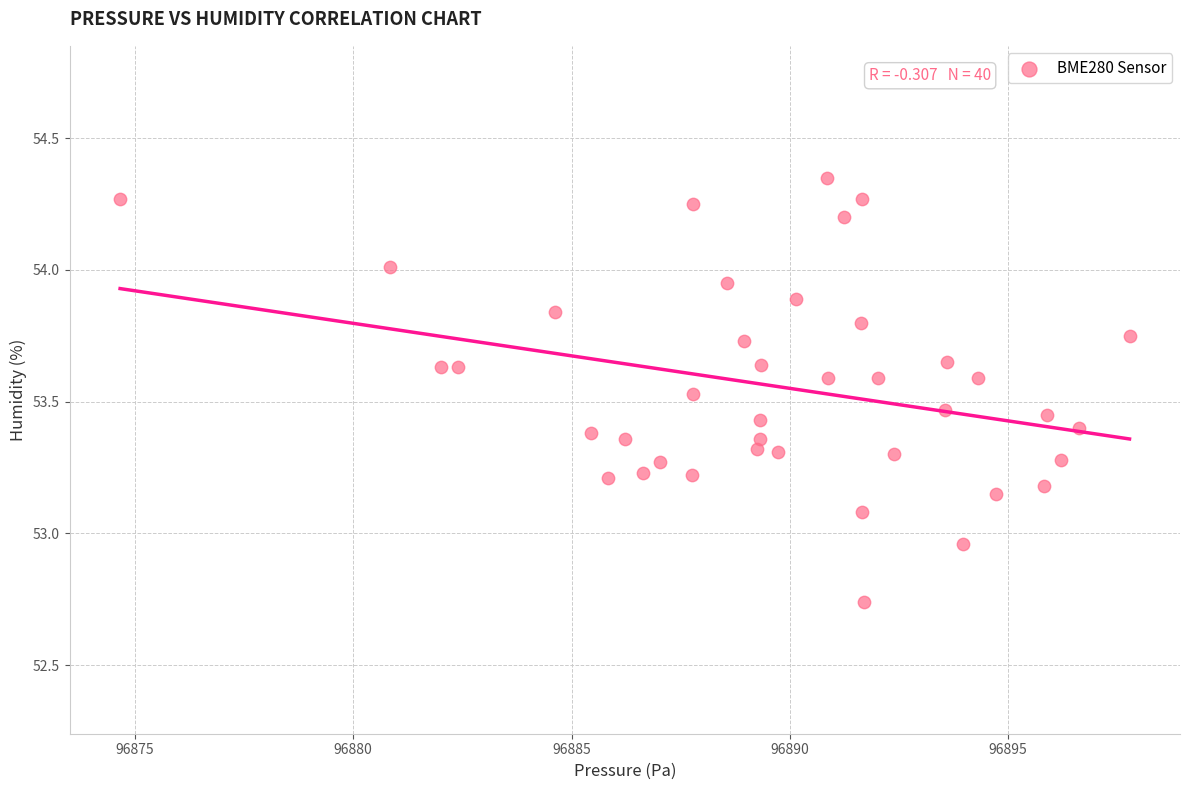

What is the range of Y values (max minus min)?

1.6